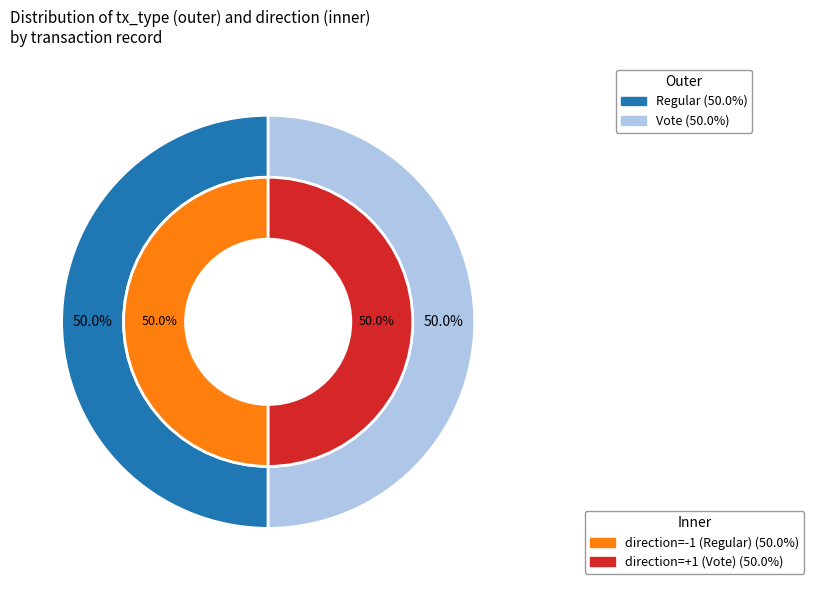

Is Vote the majority of the pie?

Yes